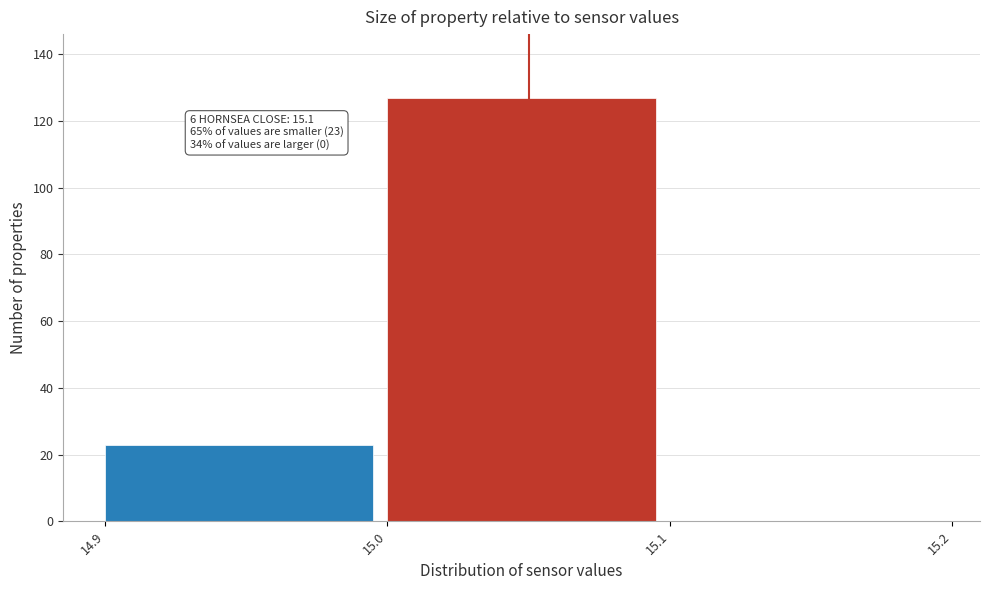

Reading right to left, list all the values displayed in this chart.

15.1=0	15.0=127	14.9=23